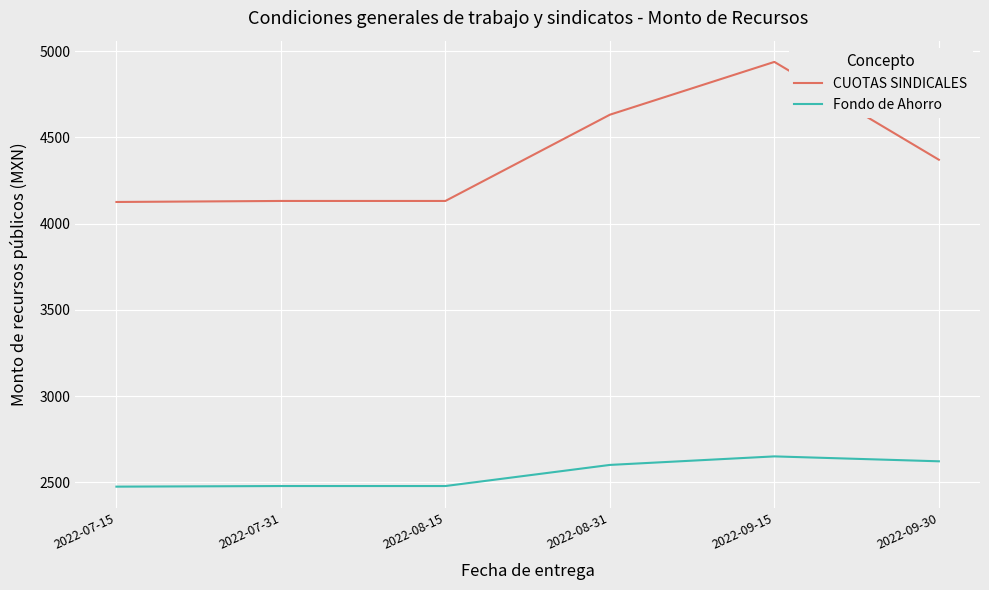

Which category has the highest value across all series?

2022-09-15